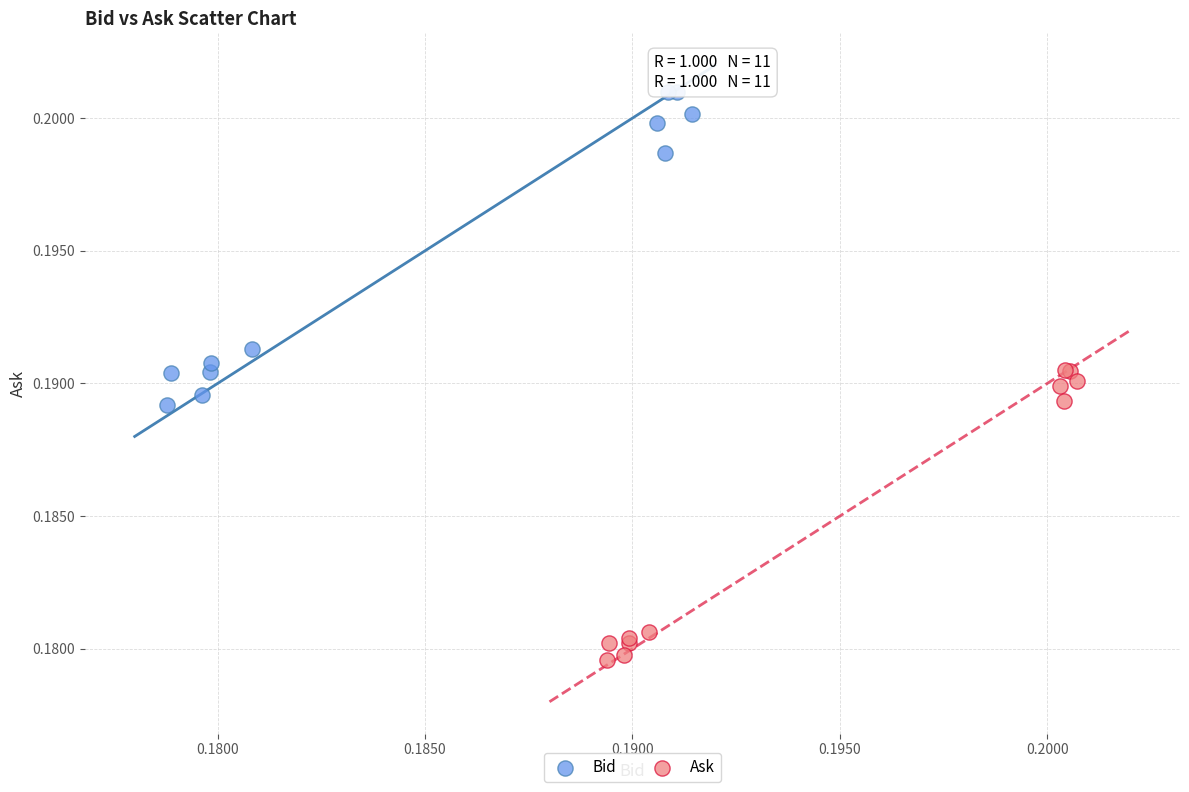

Which series contains the lowest Y value?

Ask